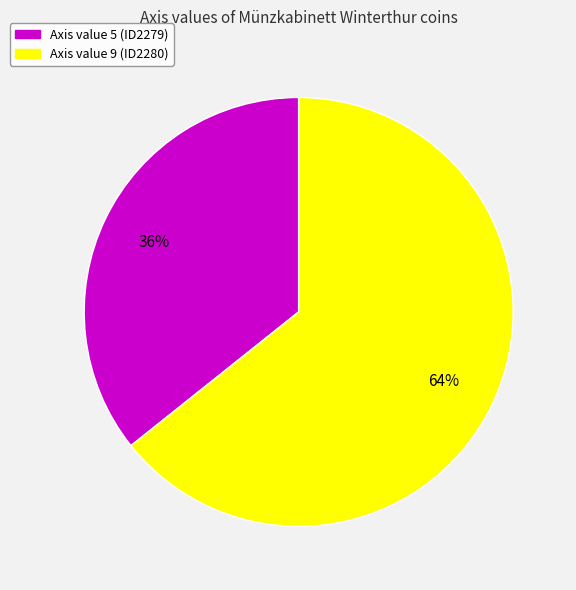

Does any single category account for the majority?

Yes